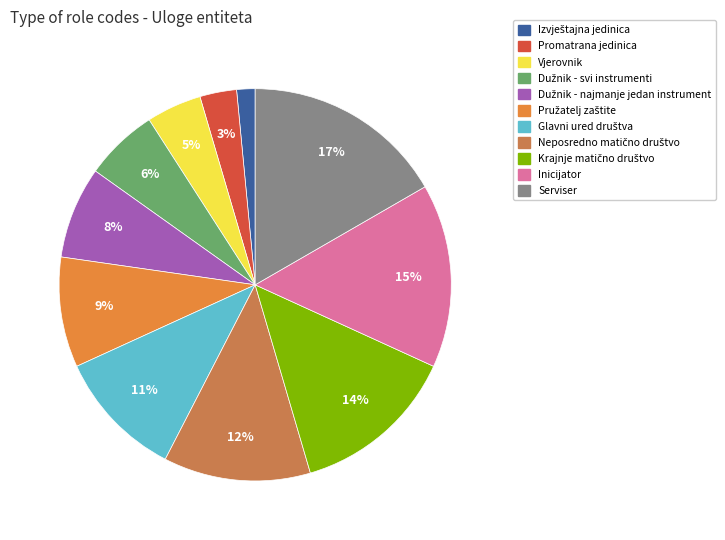

To the nearest percent, what is the combined percentage of Serviser and Promatrana jedinica?

20%